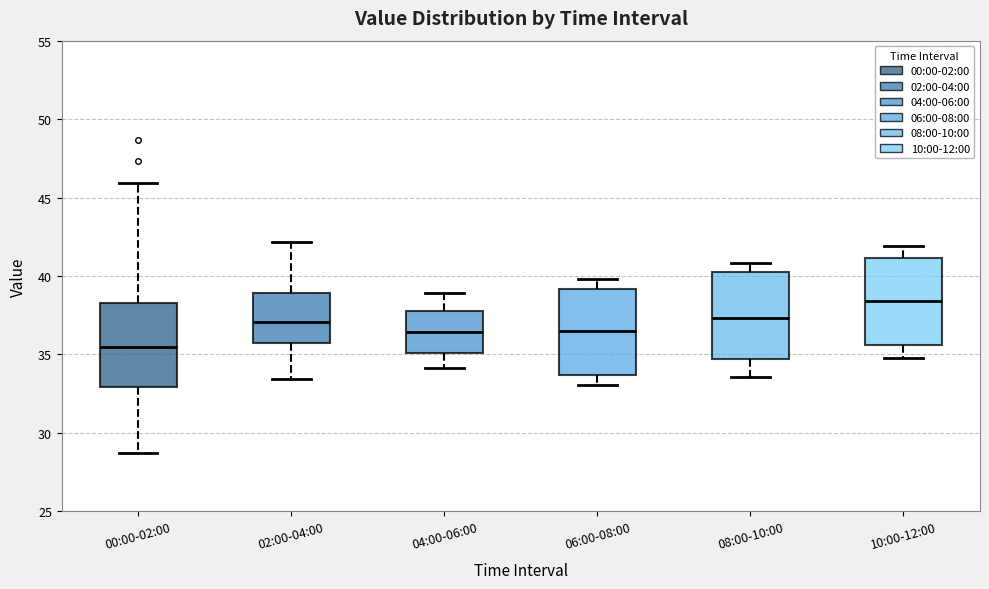

Which box's median line is the highest?

10:00-12:00